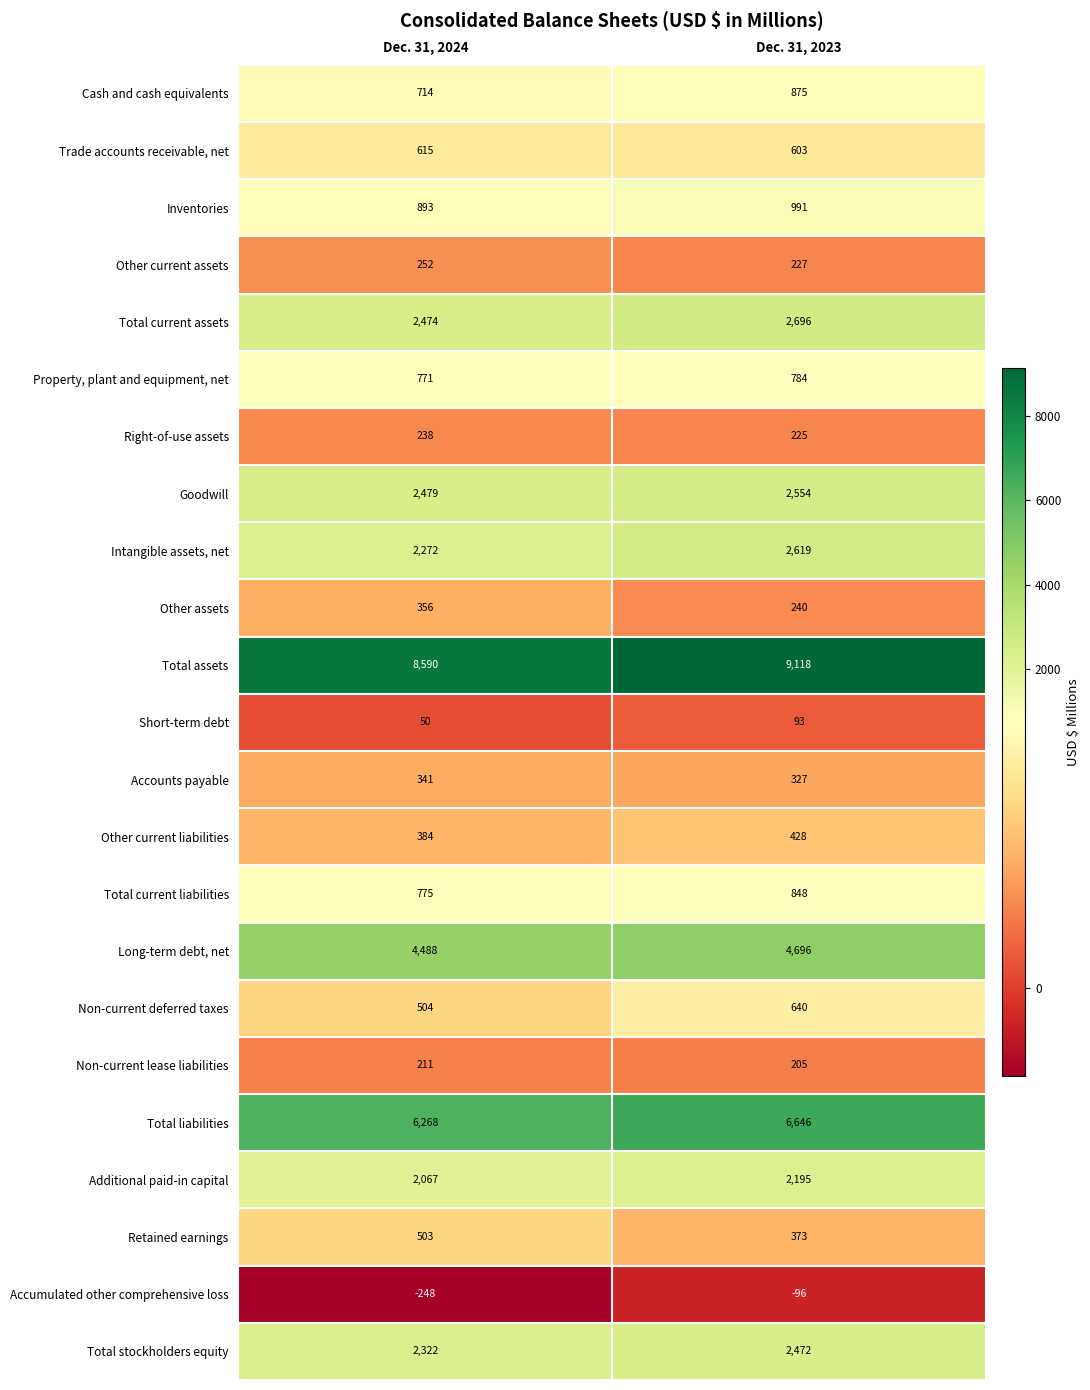

How many data points does each series have?

2